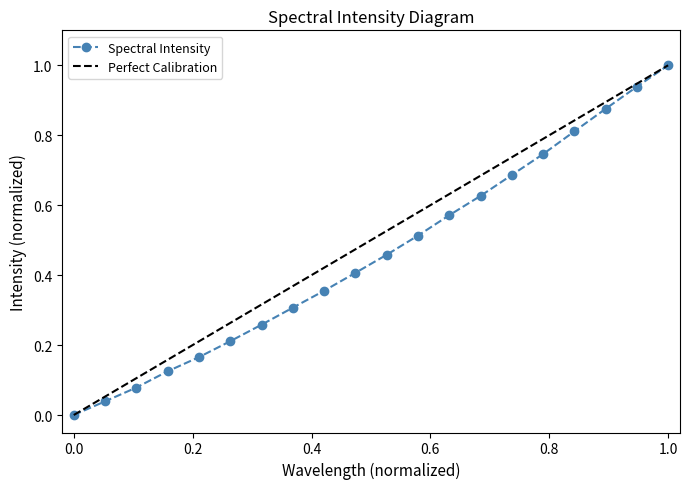

What is the maximum value for Spectral Intensity?

1.0